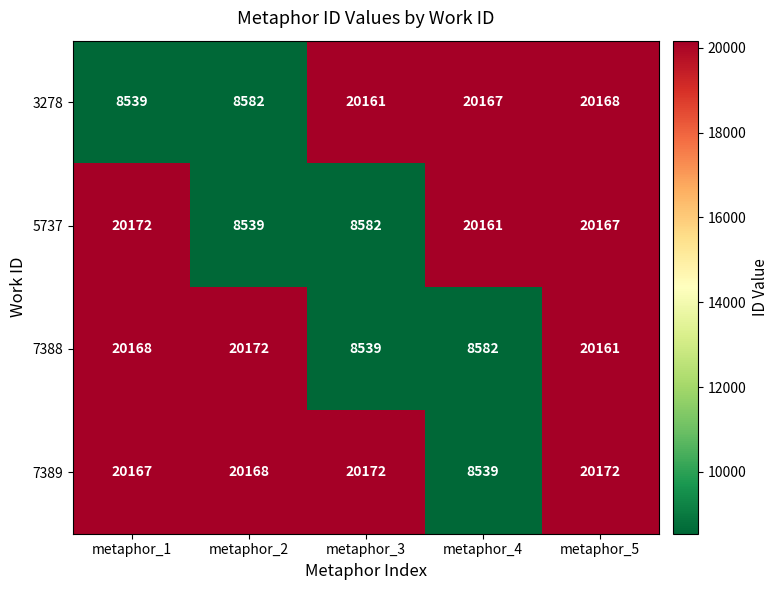

At which label does 5737 first exceed 20161?

metaphor_1